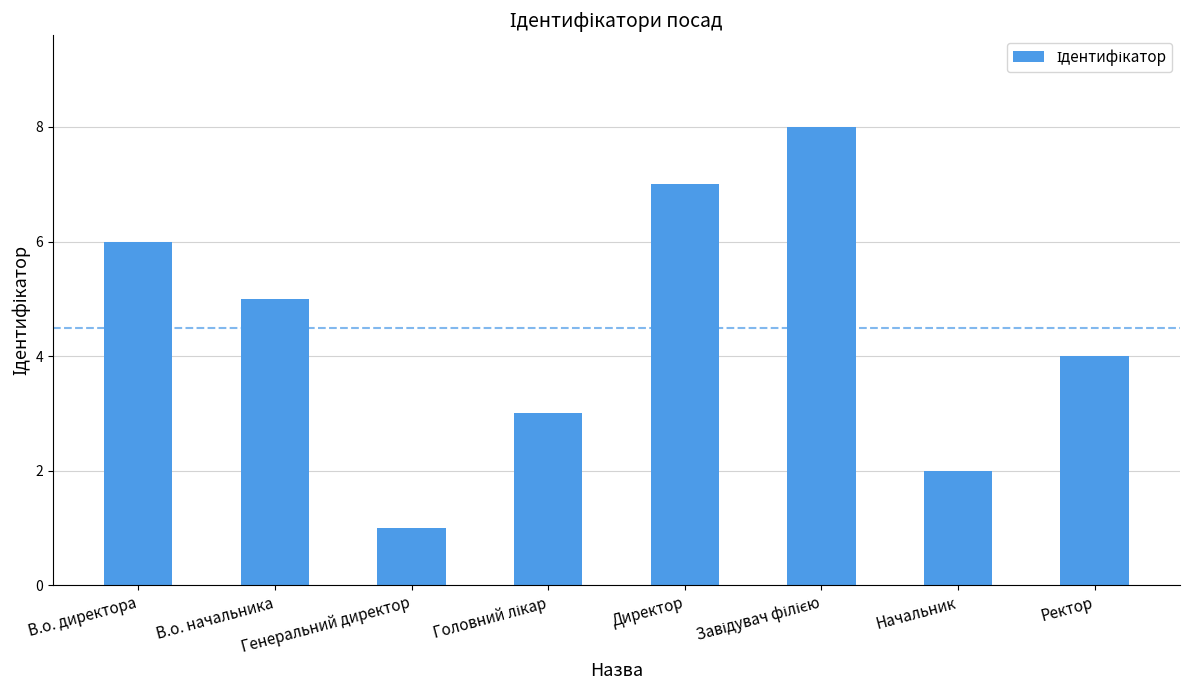

Between Начальник and Генеральний директор, which is larger?

Начальник